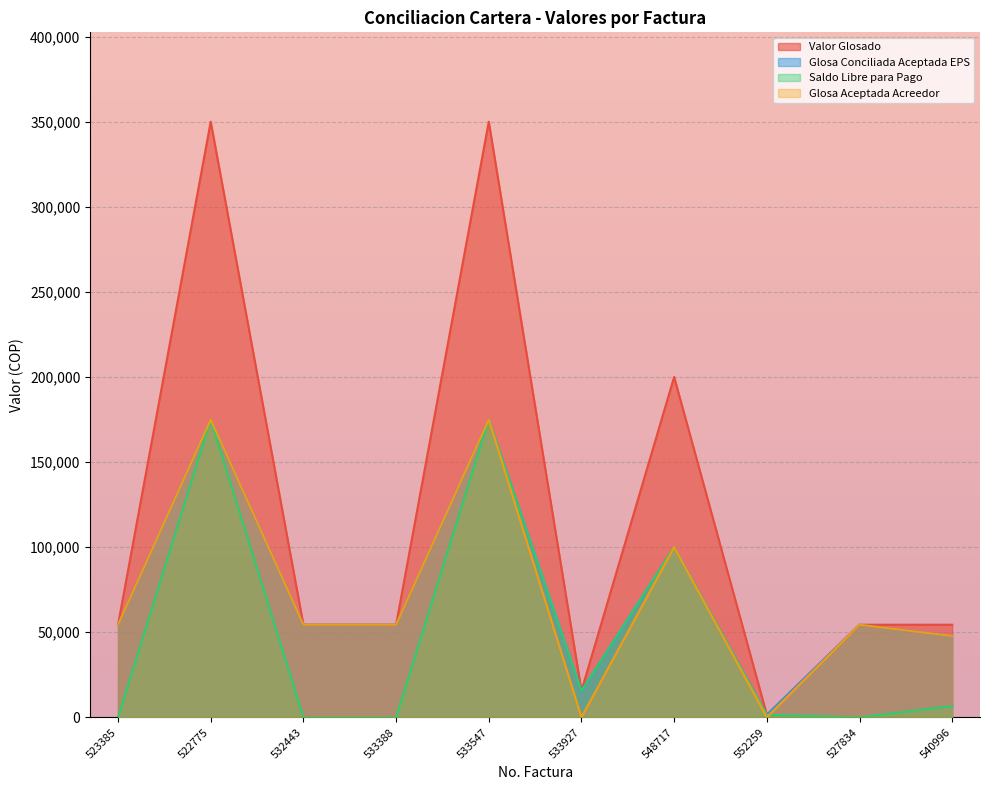

How many values in the Valor Glosado series are below 54400?

2